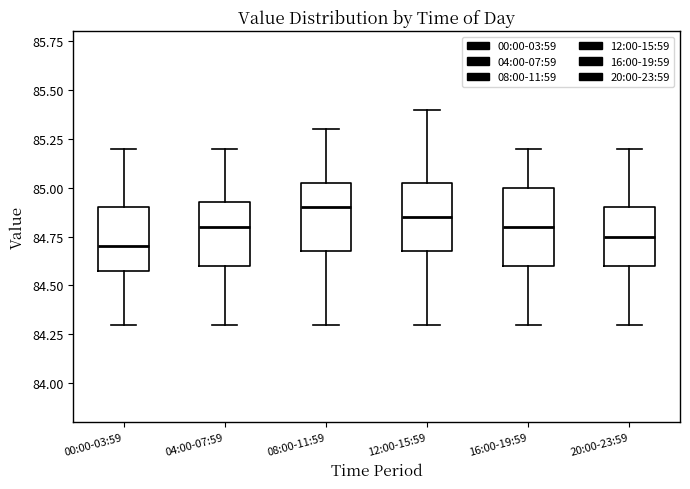

Where does the median line of the box for 00:00-03:59 sit on the y-axis? The values are not printed on the chart, so give them approximately, as read against the axis.

84.70